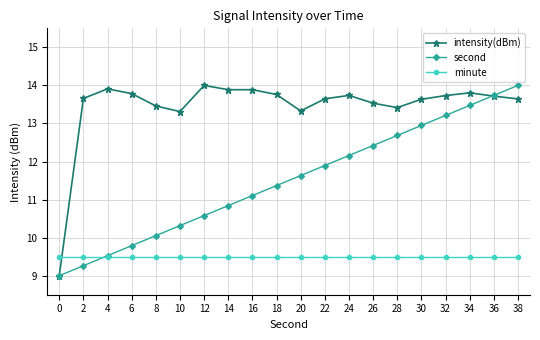

Read the minute value at 30.

9.5